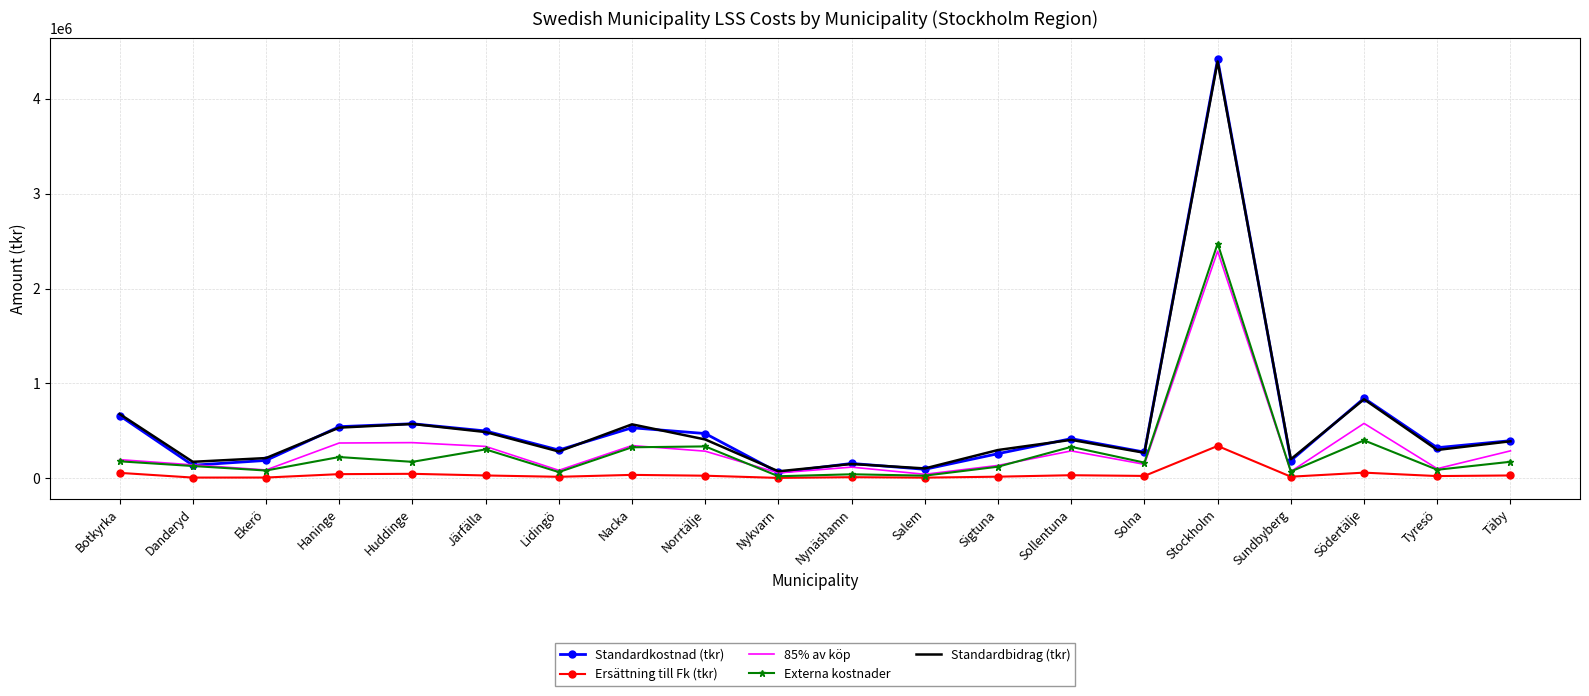

Which series has the largest range (max minus min)?

Standardkostnad (tkr)